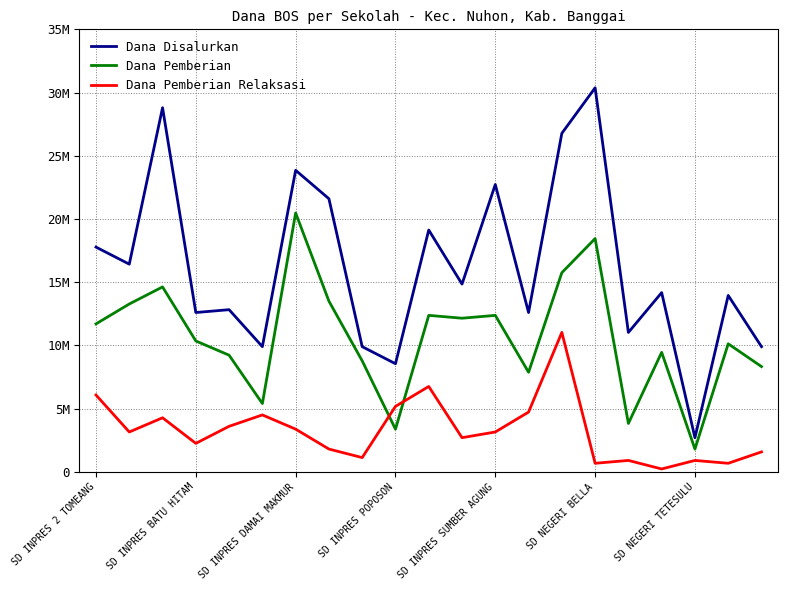

True or false: Dana Pemberian Relaksasi has more than 2 interior local peaks.

True